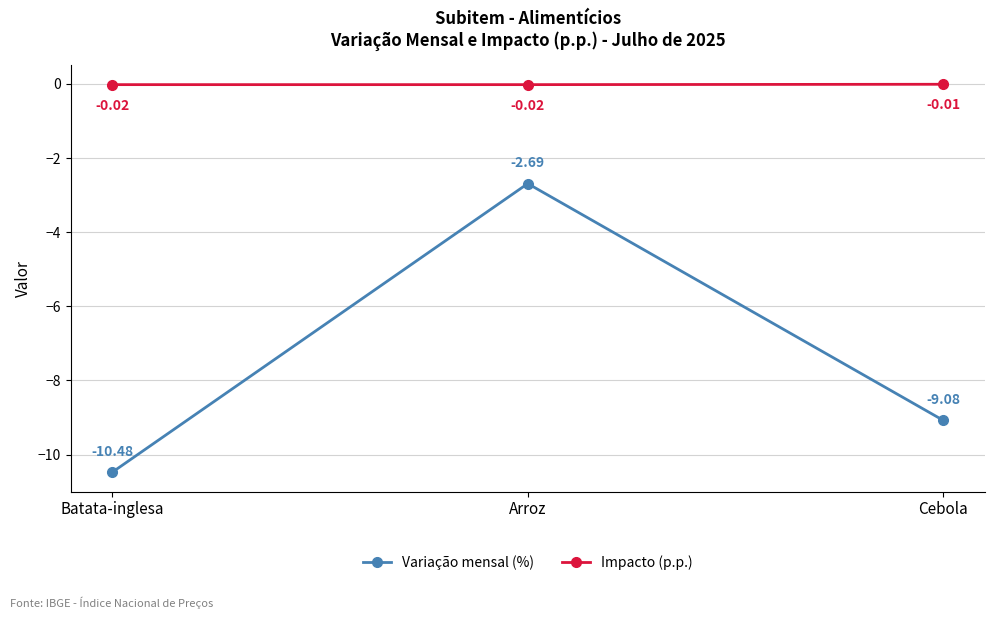

At which label is Variação mensal (%) closest to -6?

Cebola